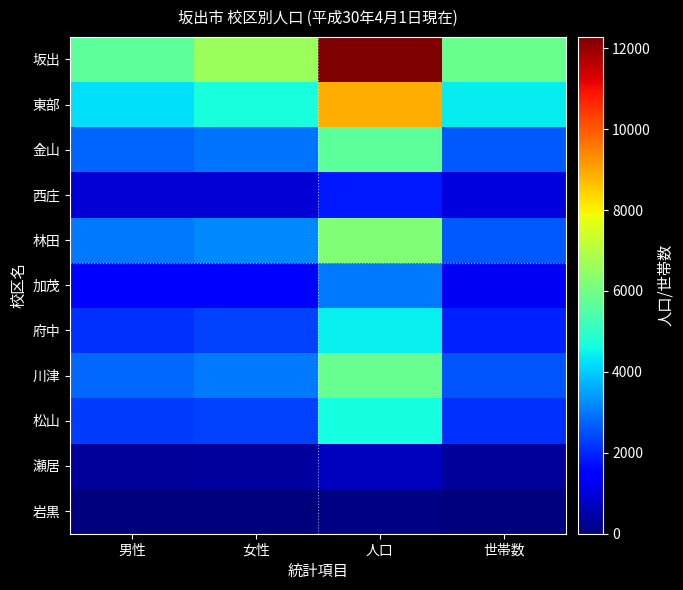

At 世帯数, list the series in order from largest to smallest.

坂出, 東部, 金山, 林田, 川津, 松山, 府中, 加茂, 西庄, 瀬居, 岩黒